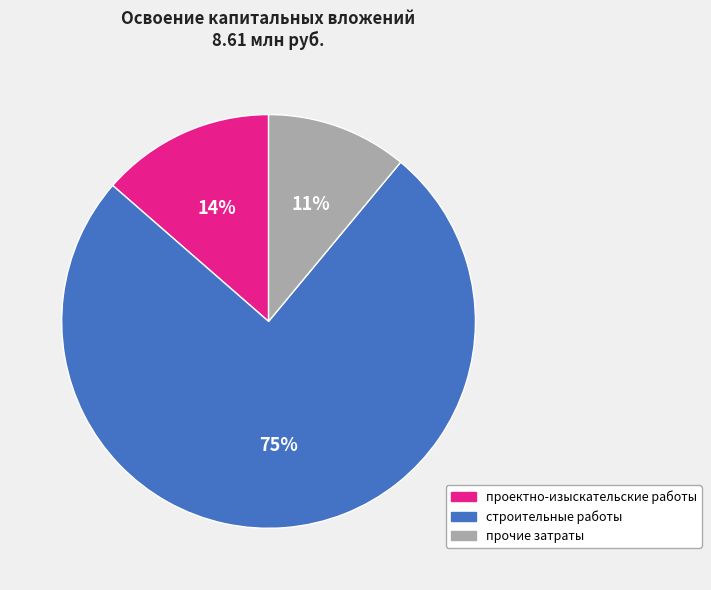

What percentage is the прочие затраты slice, to the nearest percent?

11%